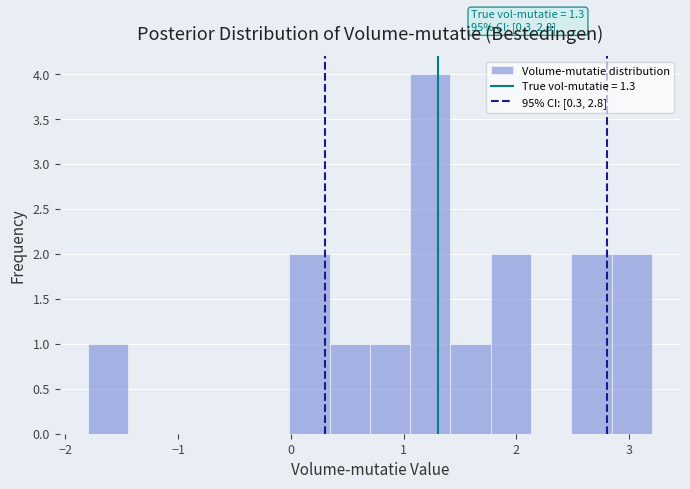

Around what value on the x-axis is the tallest bar? Give the approximate position of its centre, as read against the axis.

1.2